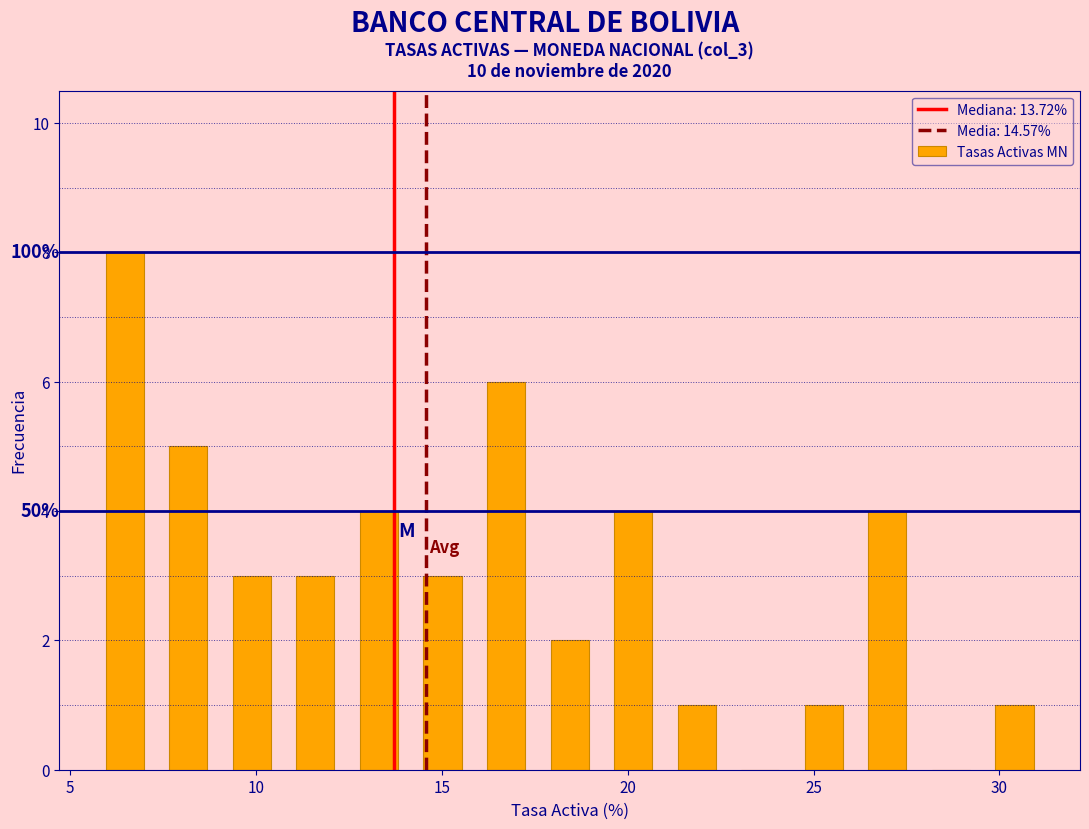

Around what value on the x-axis is the tallest bar? Give the approximate position of its centre, as read against the axis.

6.5